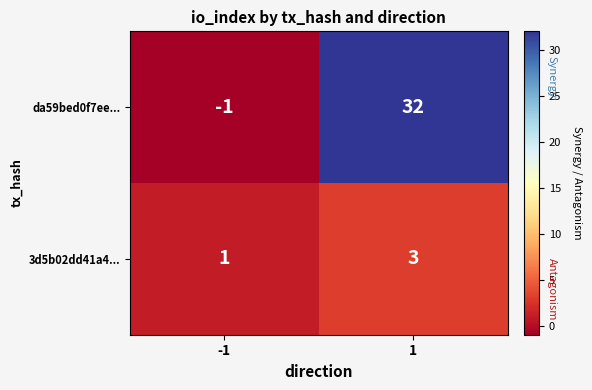

What is the greatest value displayed?

32